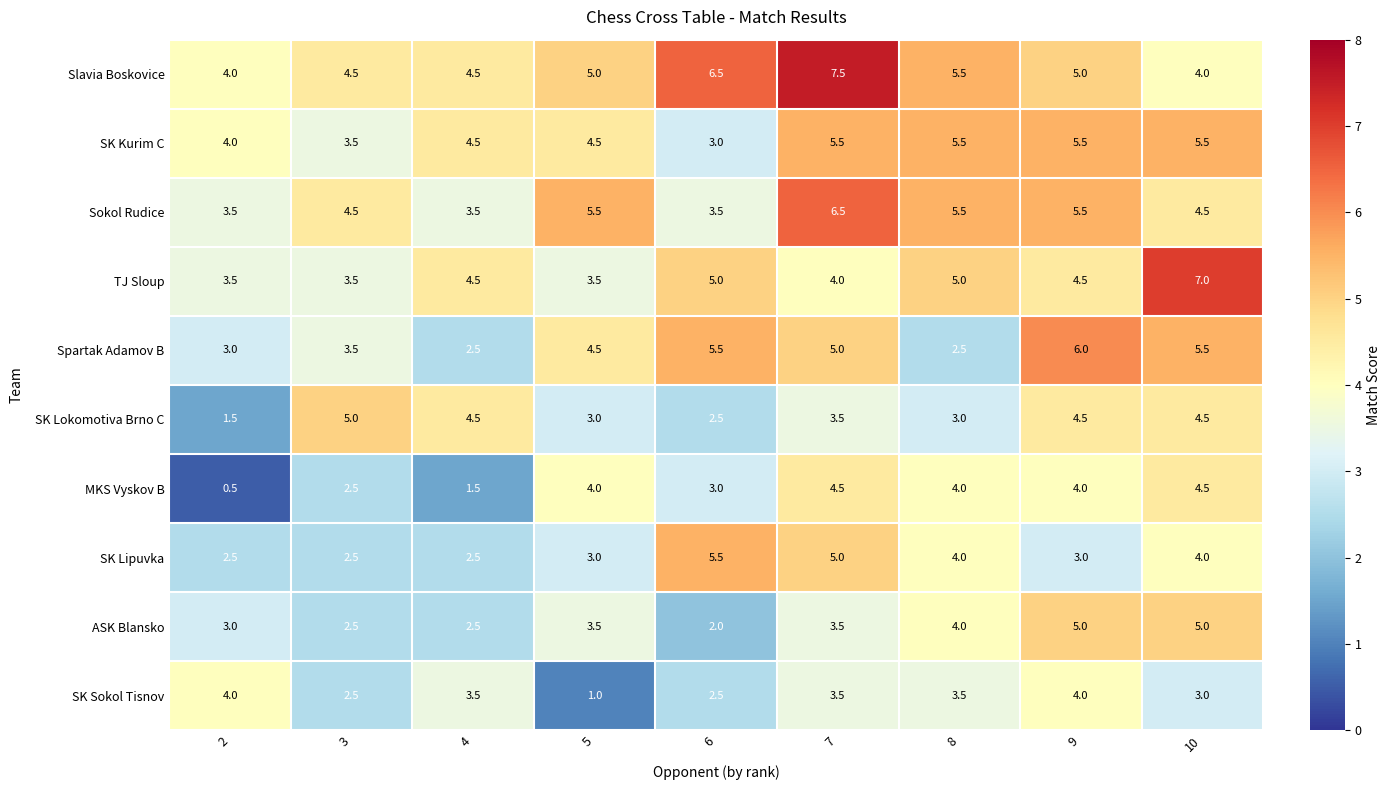

What is the minimum value shown in the chart?

0.5